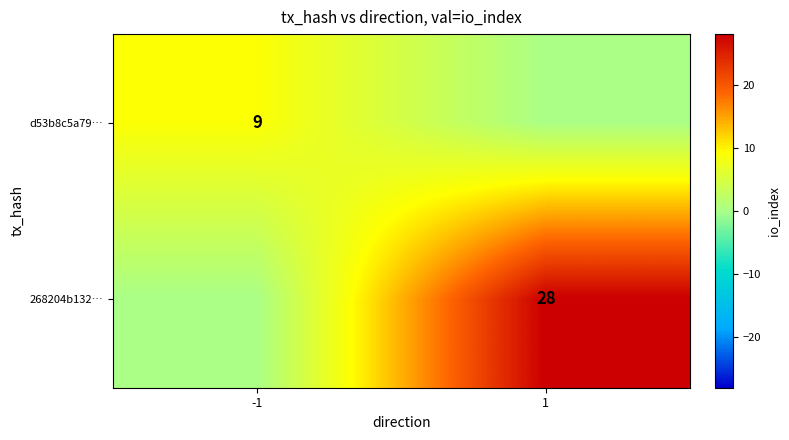

Between -1 and 1, which series saw the biggest shift?

268204b132…